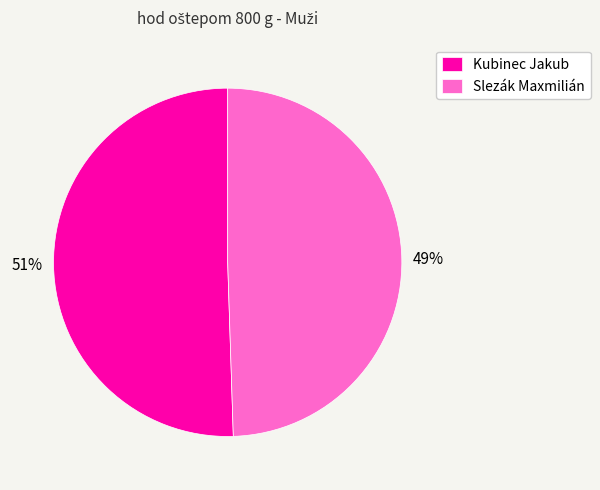

Does Kubinec Jakub account for over 50% of the chart?

Yes